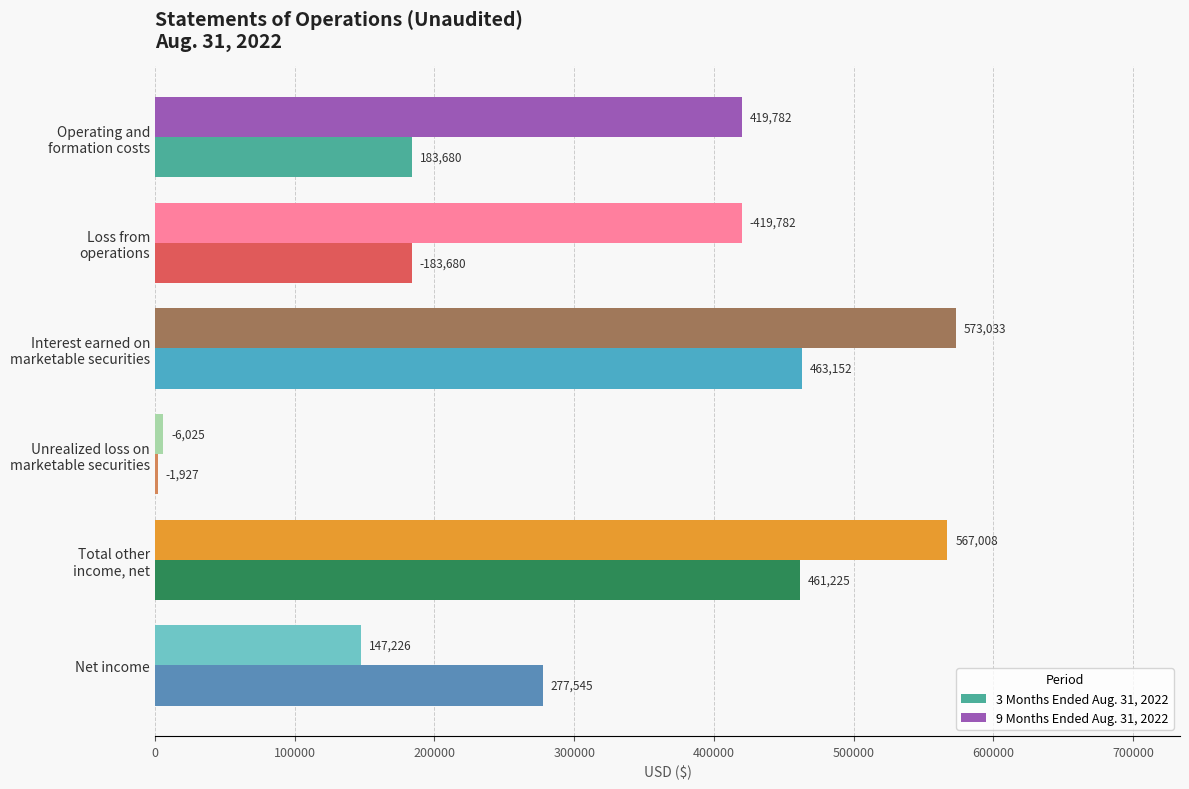

Which series has the largest total across all categories?

9 Months Ended Aug. 31, 2022